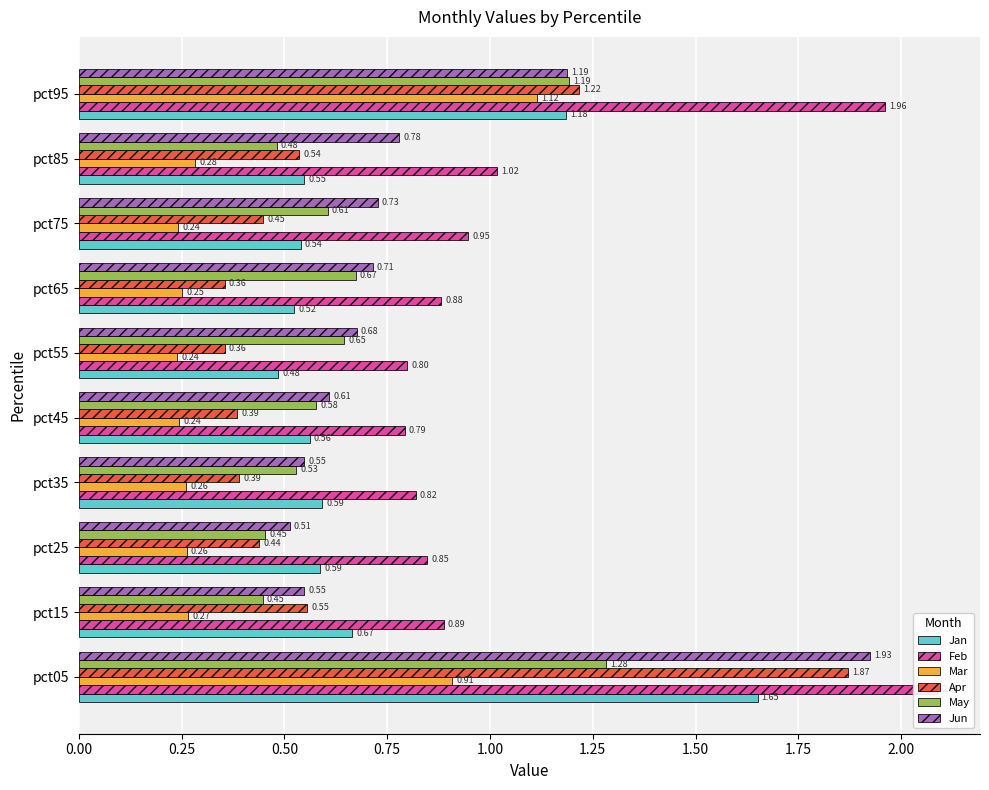

Count the Apr values in the range 0 to 1.

8